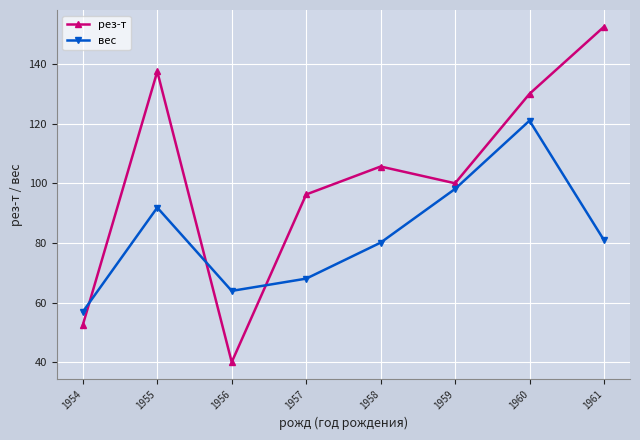

How many distinct data groups are displayed?

2